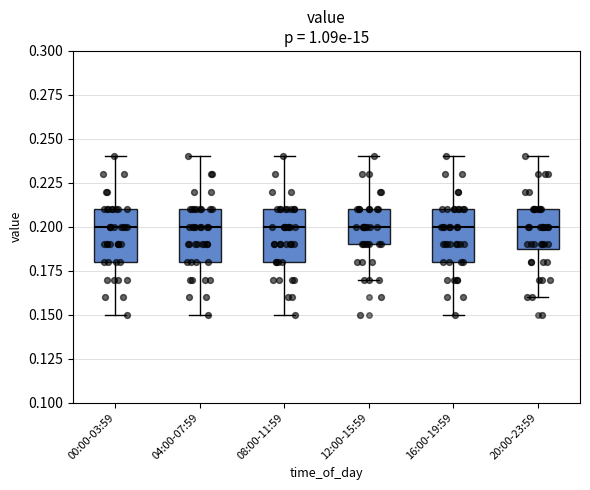

Reading left to right, transcribe this box plot: for each box, give where its median line is, the range the box spans, and where its two whiskers end, as read against the y-axis. The values are not printed on the chart, so give them approximately, as read against the axis.

00:00-03:59: median 0.20, box 0.18 to 0.21, whiskers 0.15 to 0.24
04:00-07:59: median 0.20, box 0.18 to 0.21, whiskers 0.15 to 0.24
08:00-11:59: median 0.20, box 0.18 to 0.21, whiskers 0.15 to 0.24
12:00-15:59: median 0.20, box 0.19 to 0.21, whiskers 0.17 to 0.24
16:00-19:59: median 0.20, box 0.18 to 0.21, whiskers 0.15 to 0.24
20:00-23:59: median 0.20, box 0.19 to 0.21, whiskers 0.16 to 0.24